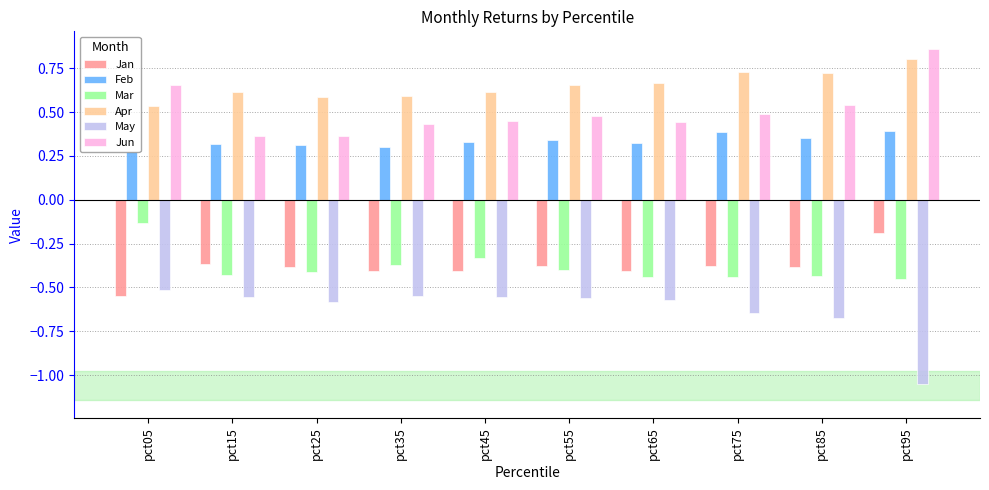

Rank the series at pct45 from lowest to highest value.

May, Jan, Mar, Feb, Jun, Apr